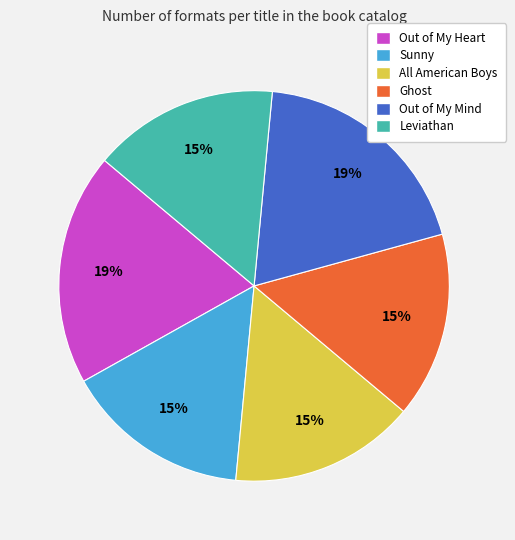

How many slices are in this pie chart?

6